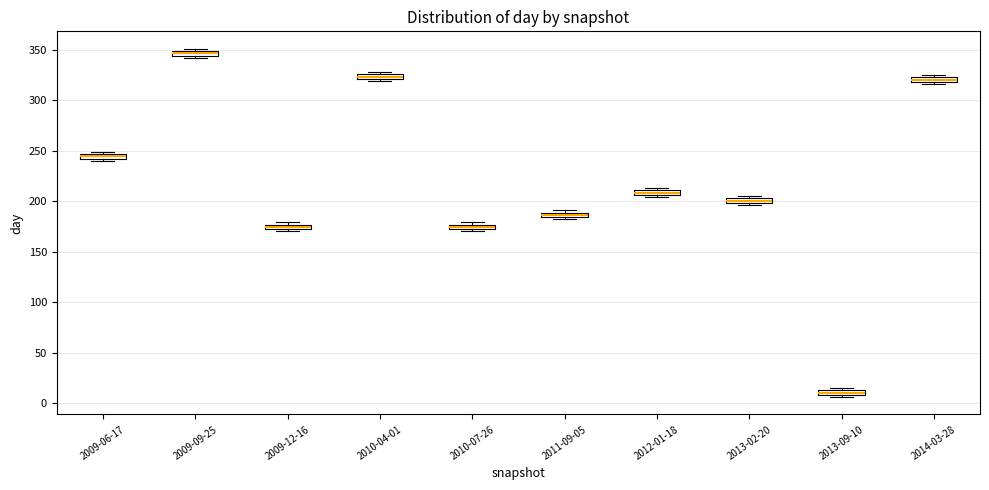

Which box's median line is the highest?

2009-09-25